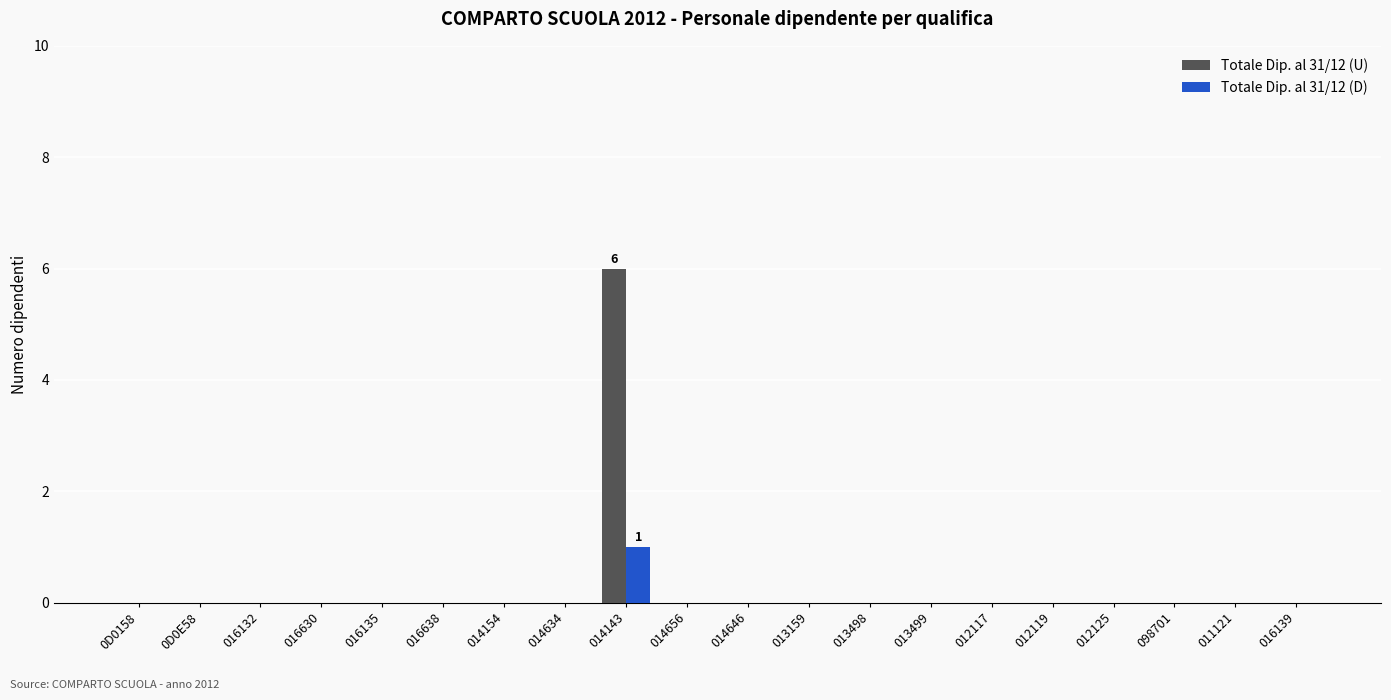

What are all the series names shown in the legend?

Totale Dip. al 31/12 (U), Totale Dip. al 31/12 (D)